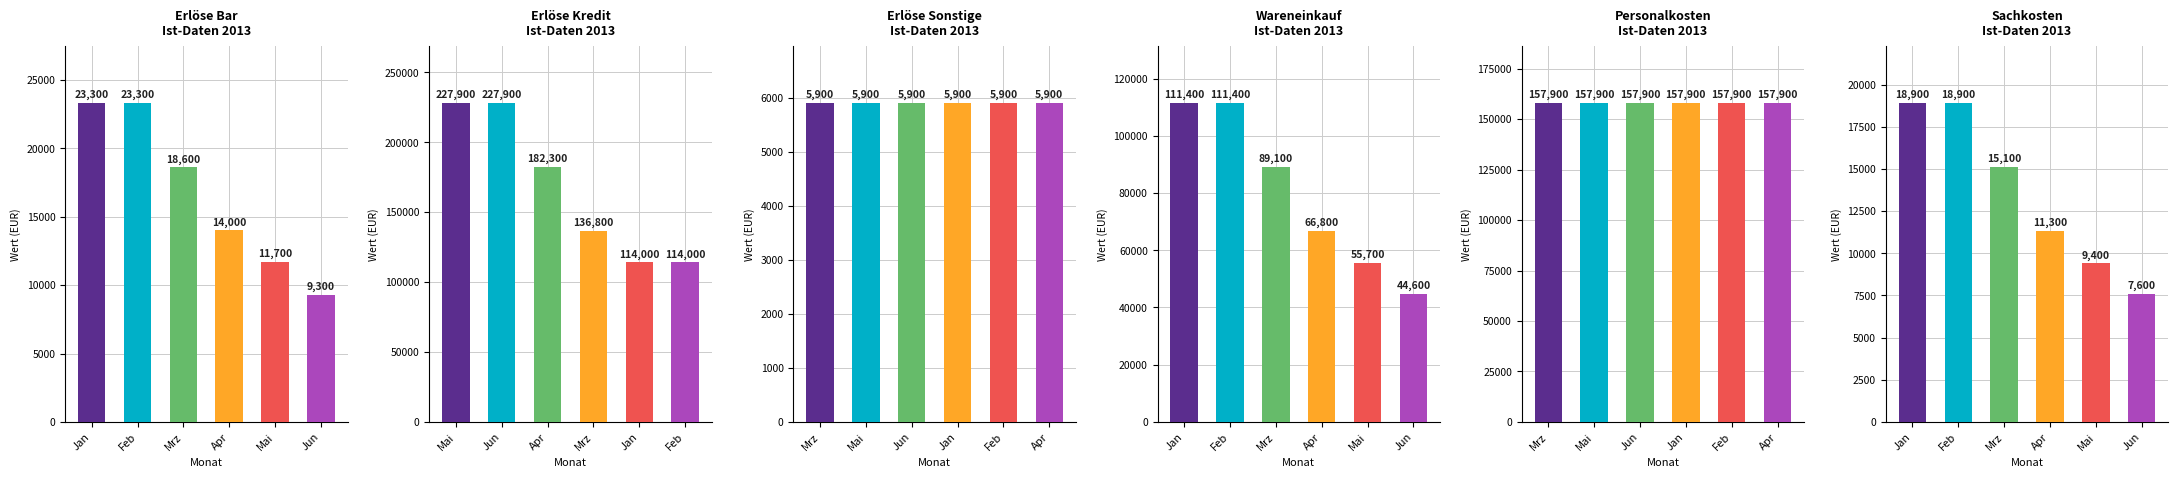

What is the value of the Erlöse Kredit bar at the 4th from the left?

136800